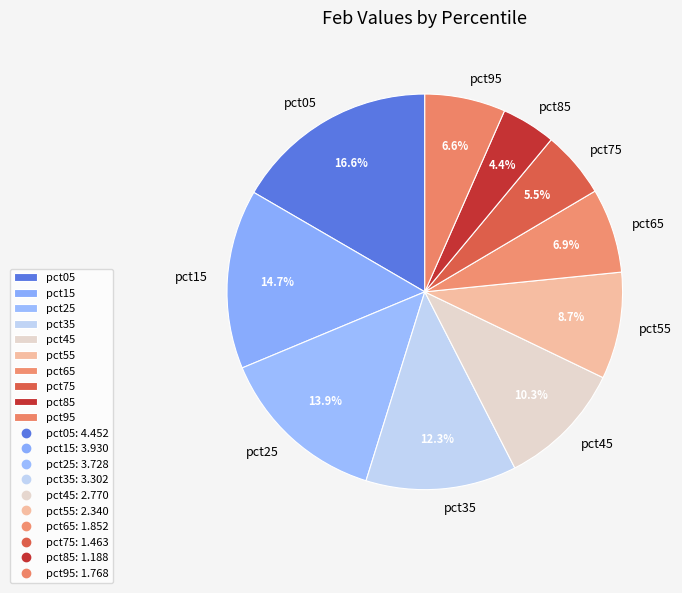

To the nearest percent, what portion does pct65 represent?

7%